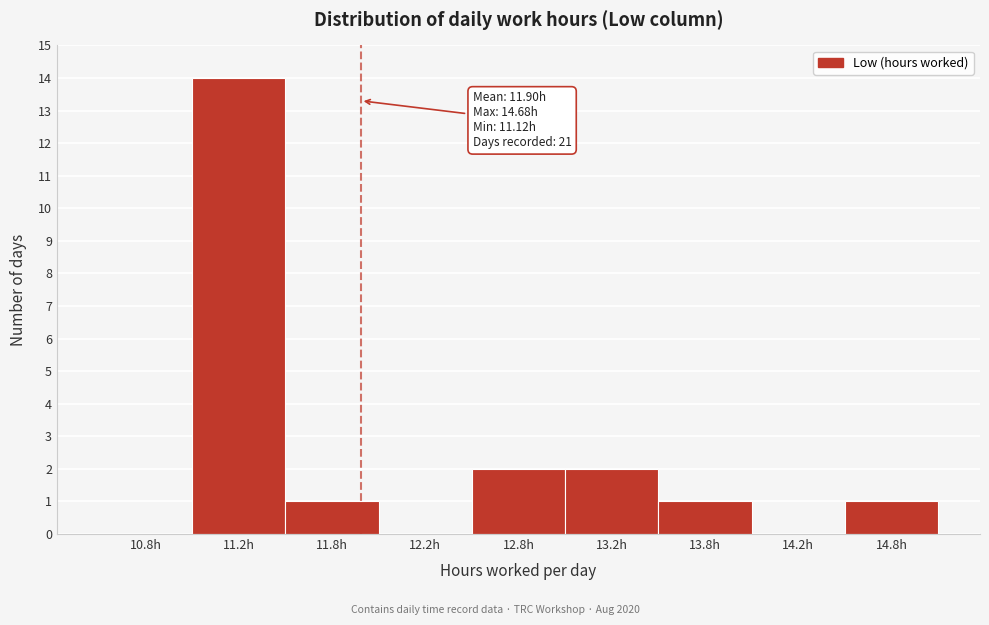

Reading left to right, what are all the values shown in this chart?

10.8h=0	11.2h=14	11.8h=1	12.2h=0	12.8h=2	13.2h=2	13.8h=1	14.2h=0	14.8h=1